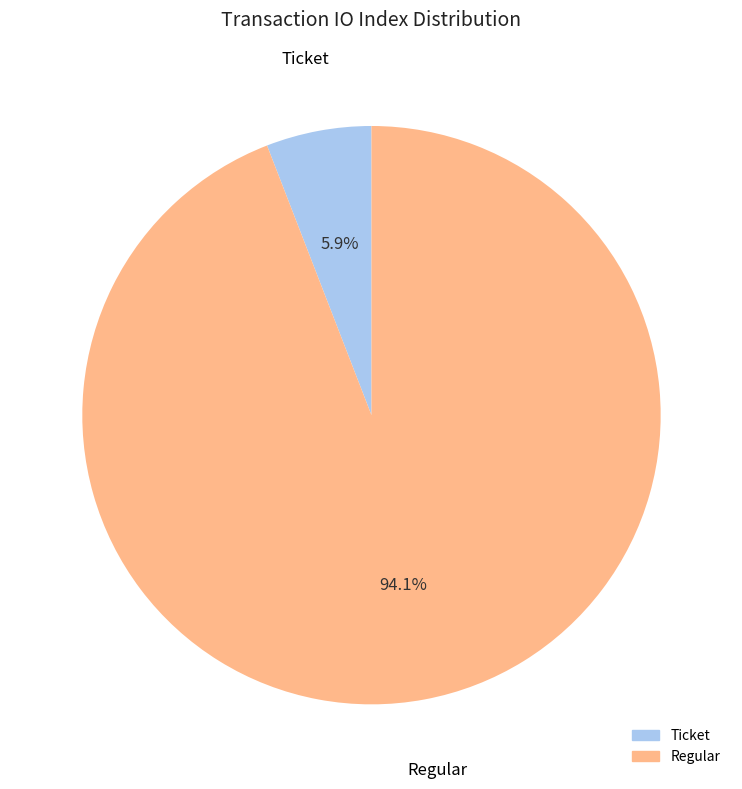

Between Ticket and Regular, which is larger?

Regular